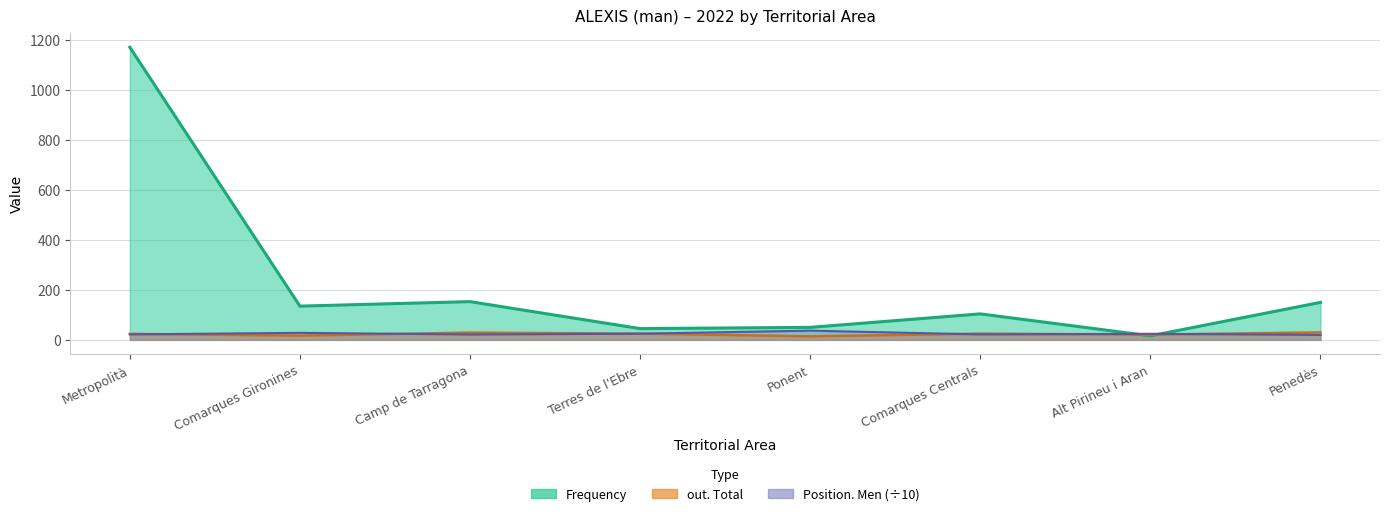

What is the sum of the out Total values at Terres de l'Ebre and Ponent?

39.0